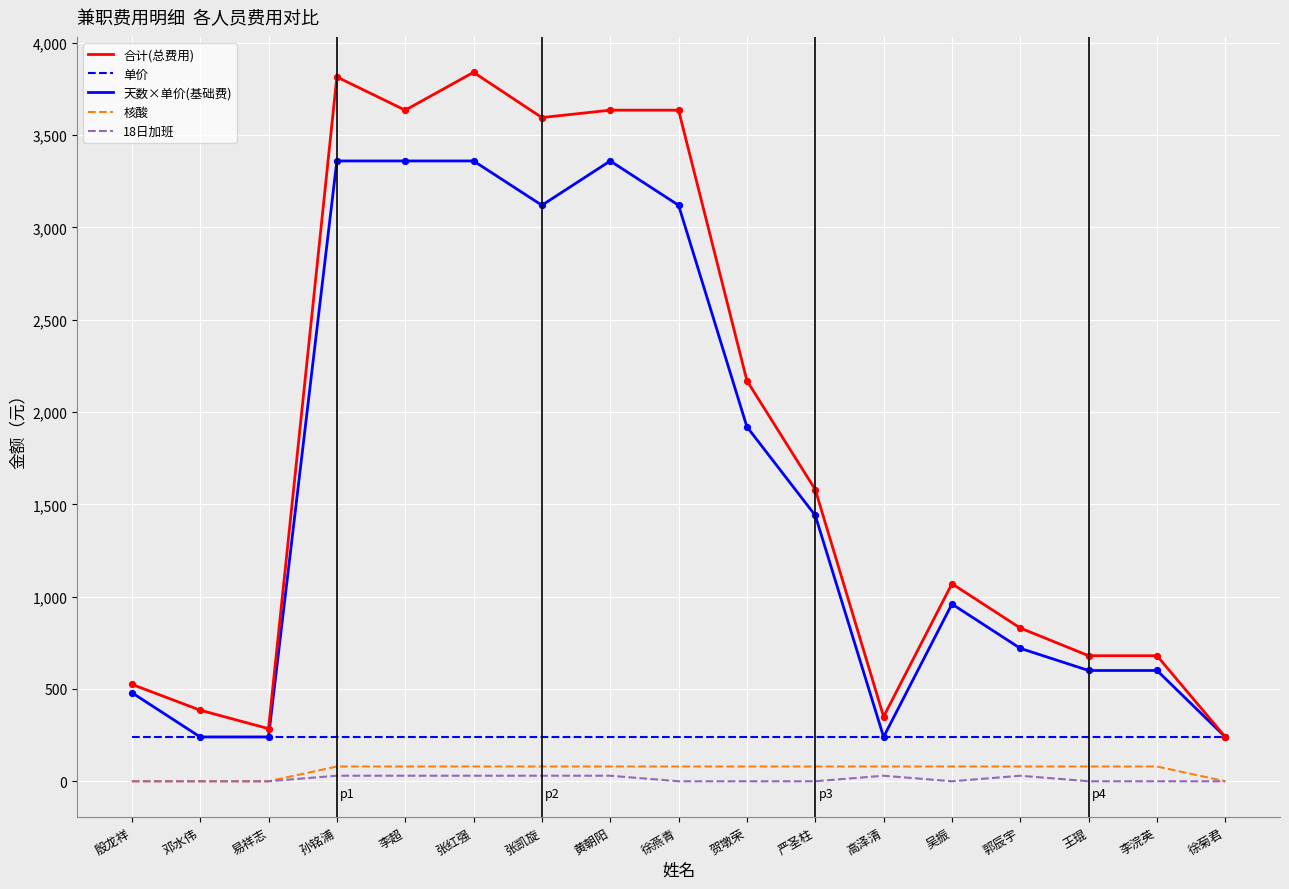

Is the value of 单价 at 郭辰宇 greater than the value of 18日加班 at 严圣柱?

Yes